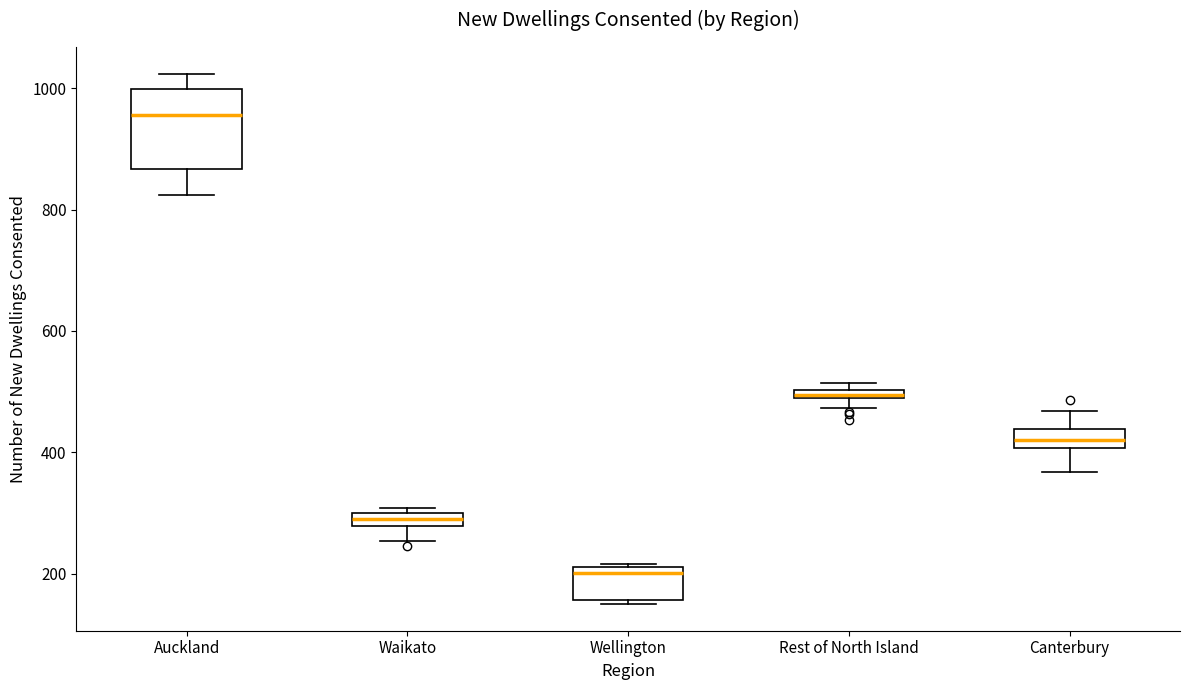

Where is the lower edge of the box for Wellington on the y-axis? The values are not printed on the chart, so give them approximately, as read against the axis.

160